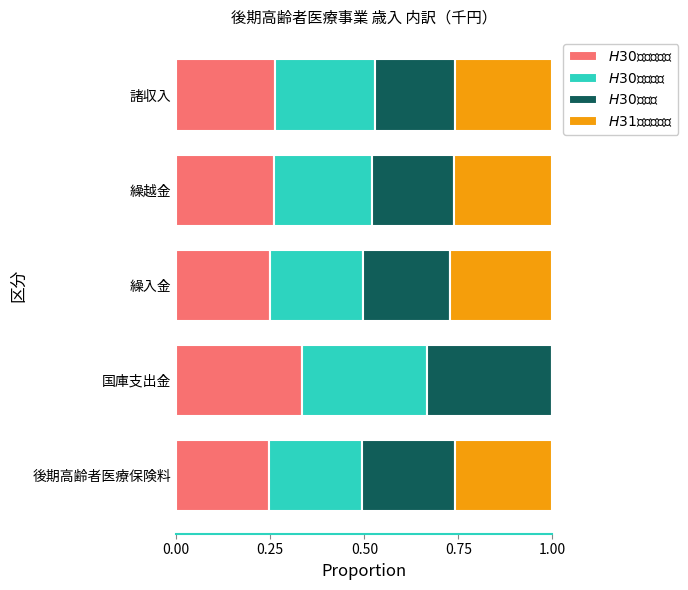

What is the total value across all series at 国庫支出金?

1.0